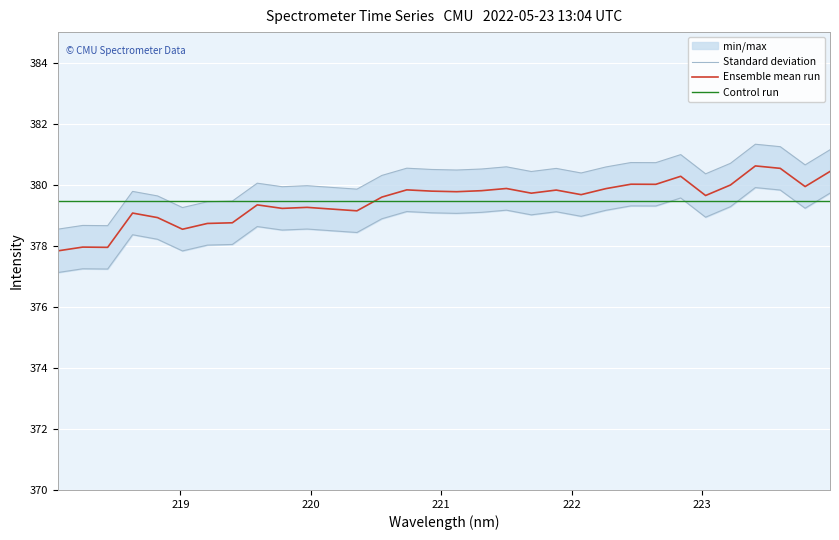

Reading right to left, extract all data points from this chart.

Standard deviation: 381.1	380.6	381.2	381.3	380.7	380.4	381.0	380.7	380.7	380.6	380.4	380.5	380.4	380.6	380.5	380.5	380.5	380.5	380.3	379.9	379.9	380.0	379.9	380.0	379.5	379.4	379.3	379.6	379.8	378.7	378.7	378.5
Ensemble mean run: 380.4	379.9	380.5	380.6	380.0	379.6	380.3	380.0	380.0	379.9	379.7	379.8	379.7	379.9	379.8	379.8	379.8	379.8	379.6	379.1	379.2	379.3	379.2	379.3	378.8	378.7	378.5	378.9	379.1	377.9	378.0	377.8
Control run: 379.5	379.5	379.5	379.5	379.5	379.5	379.5	379.5	379.5	379.5	379.5	379.5	379.5	379.5	379.5	379.5	379.5	379.5	379.5	379.5	379.5	379.5	379.5	379.5	379.5	379.5	379.5	379.5	379.5	379.5	379.5	379.5